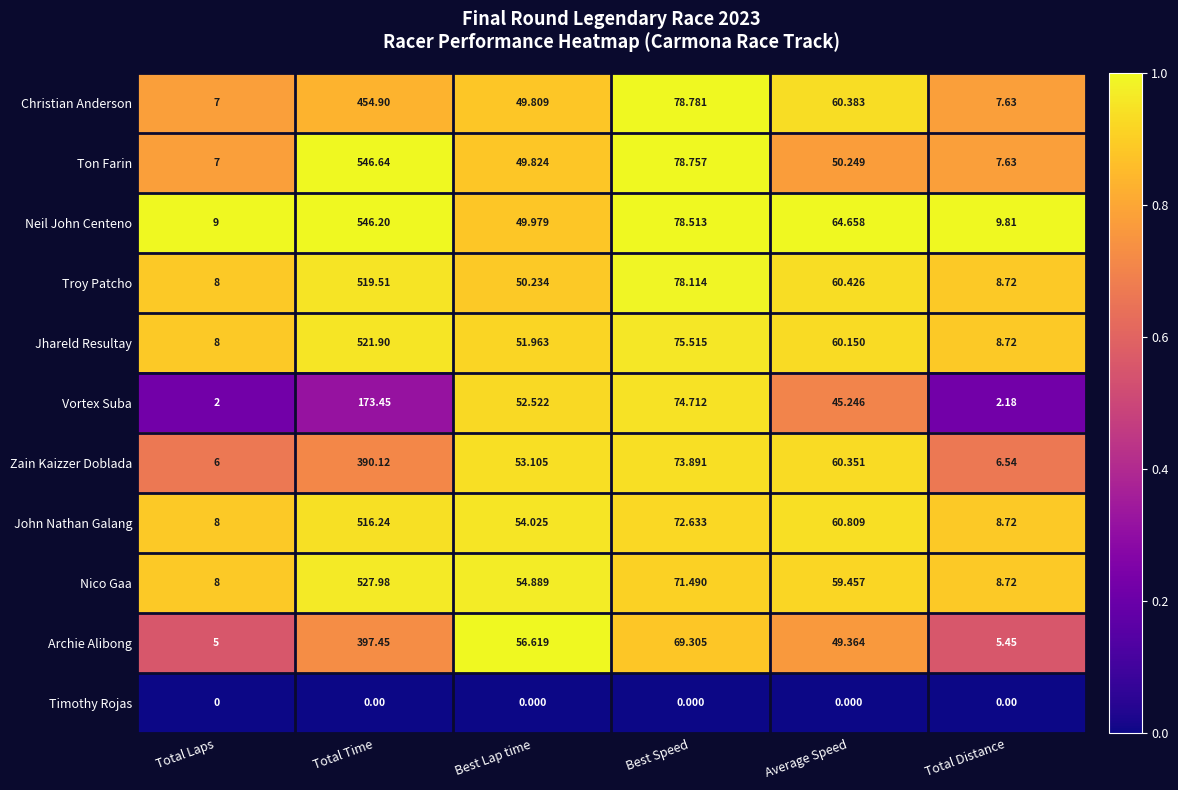

At which label is Christian Anderson closest to 230?

Best Speed